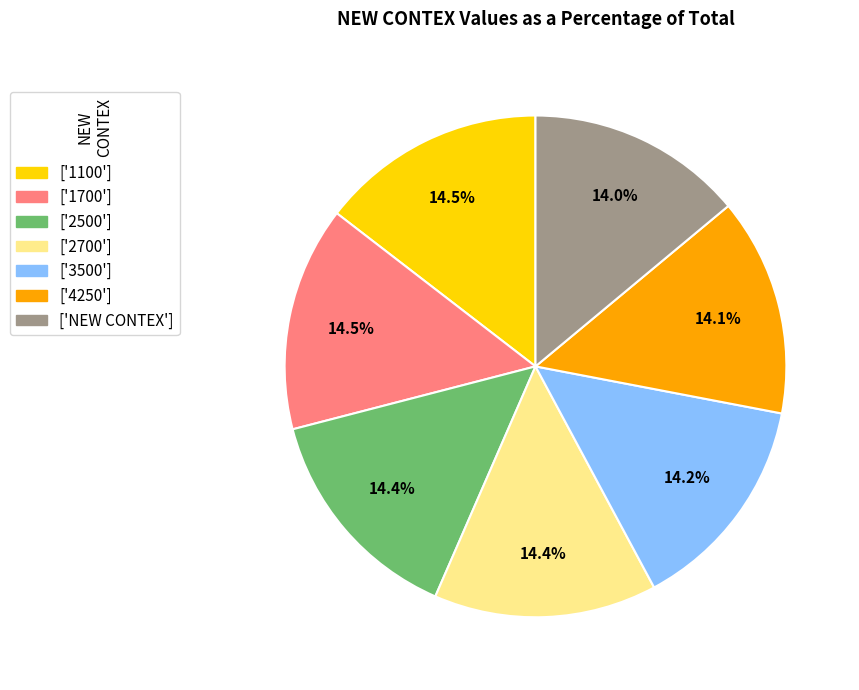

Is there any slice that represents more than half of the pie?

No